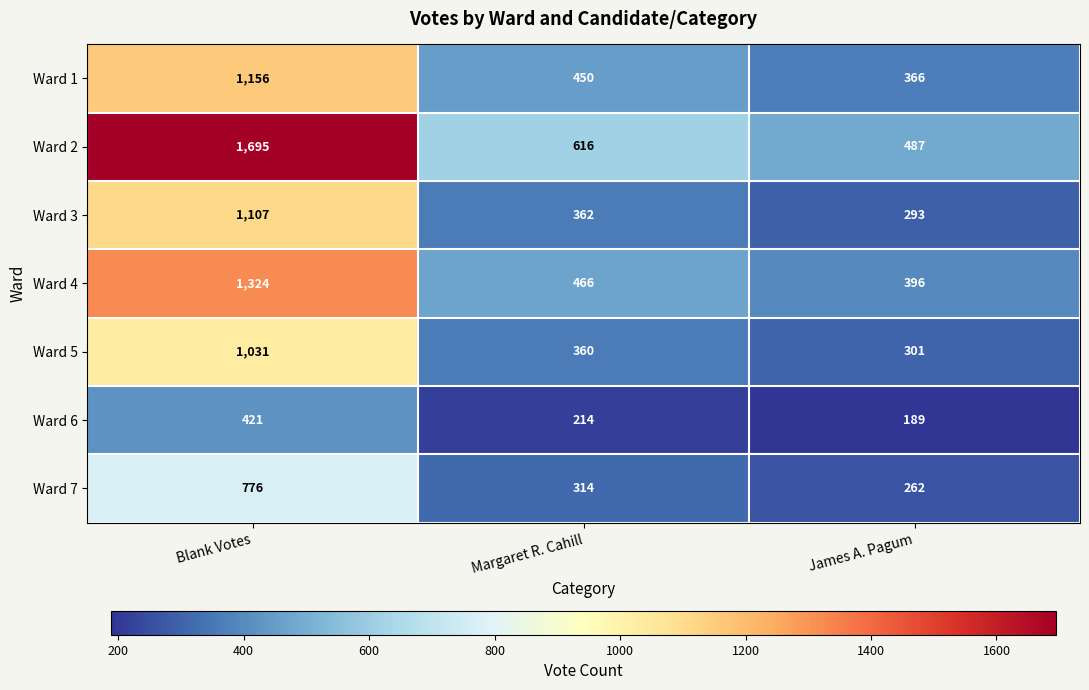

Which category has the lowest value across all series?

James A. Pagum